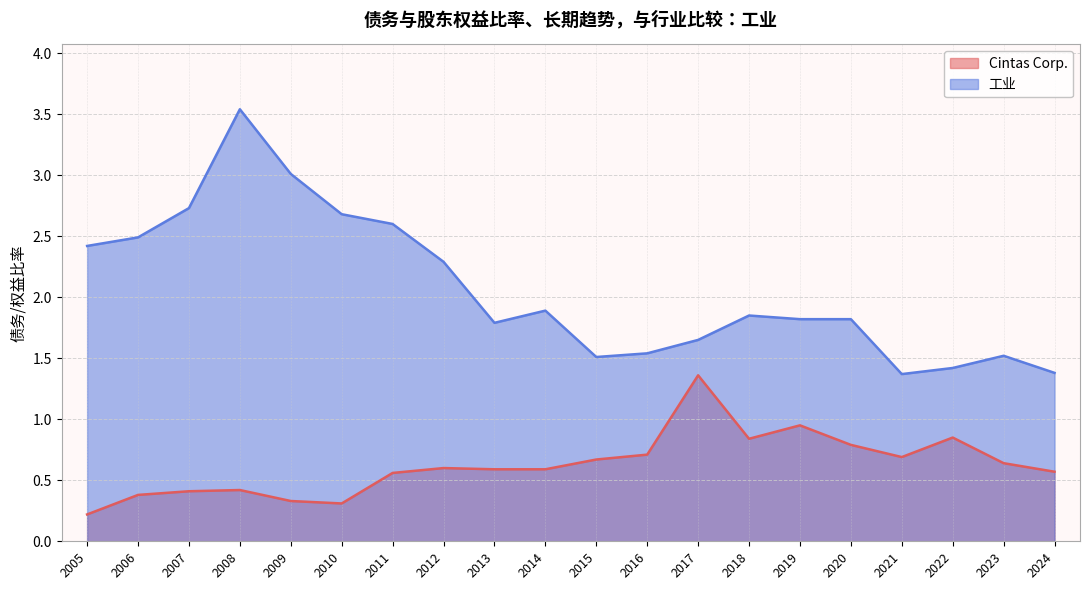

Which category has the lowest value in the Cintas Corp. series?

2005